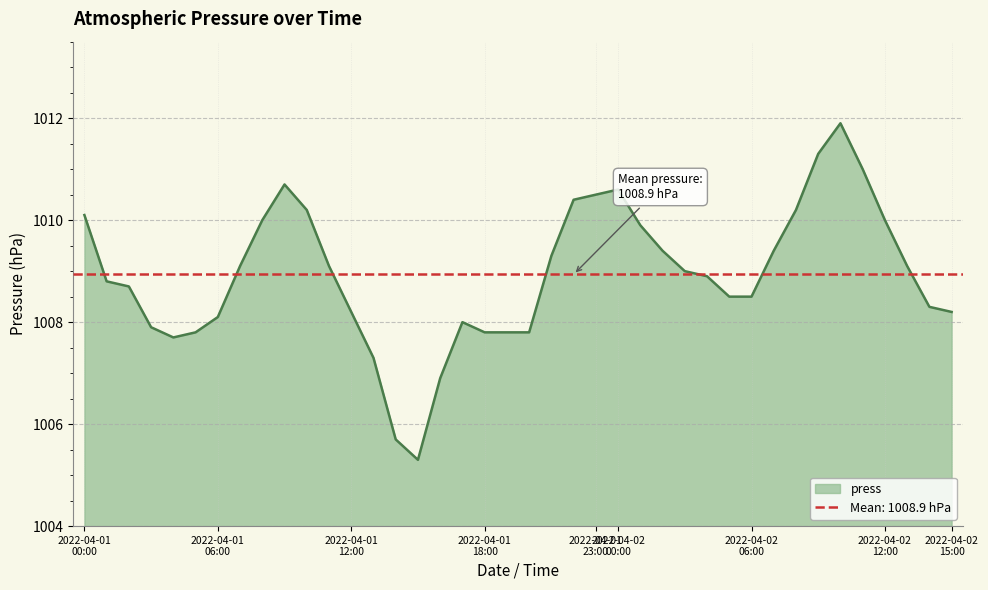

Which category has the highest value across all series?

2022-04-02 10:00